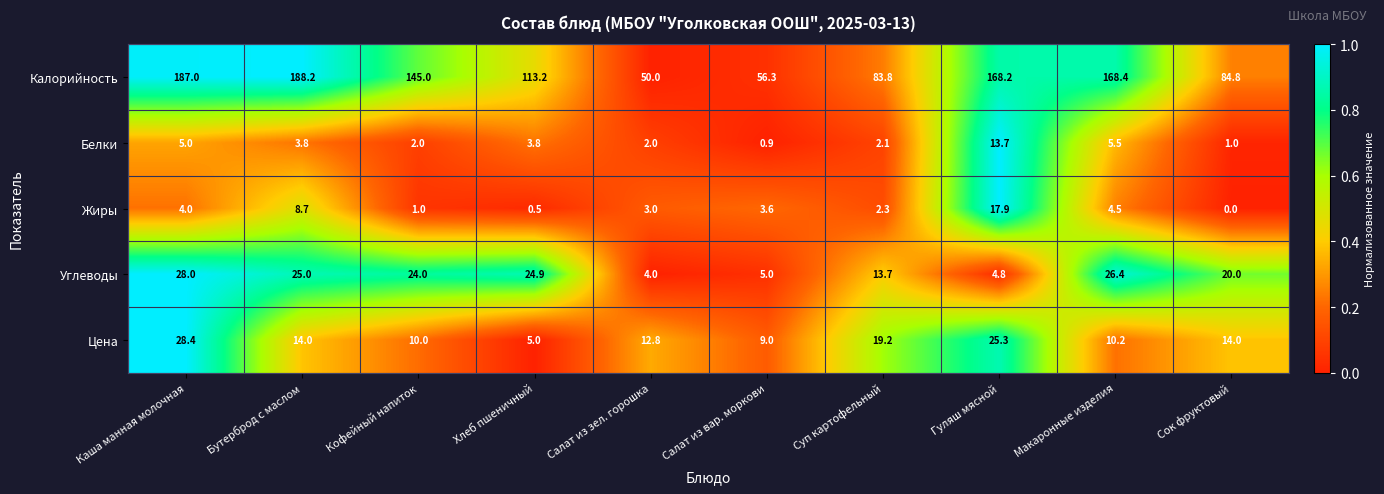

What is the total value across all series at Кофейный напиток?

182.0